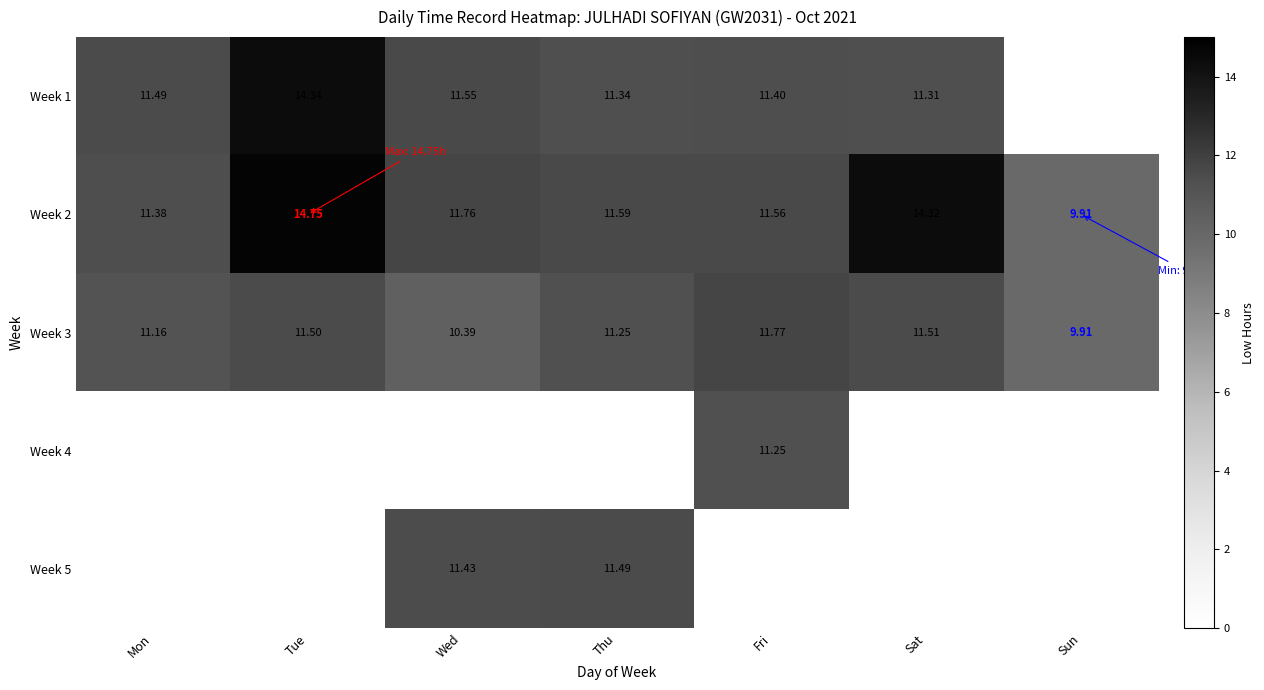

How many values in the Week 3 series exceed 11?

5